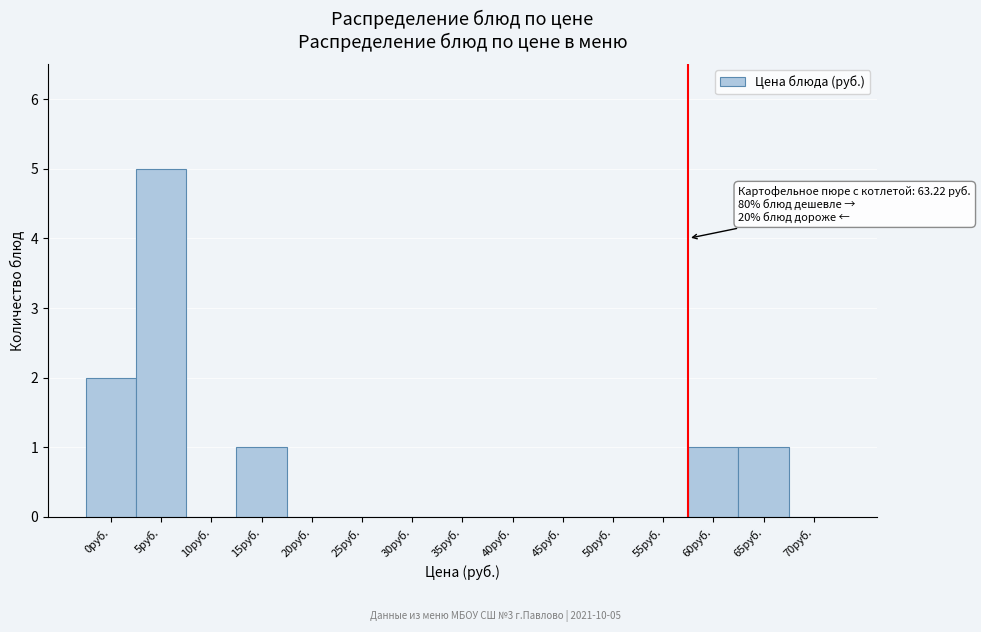

Reading left to right, extract all data points from this chart.

0руб.=2	5руб.=5	10руб.=0	15руб.=1	20руб.=0	25руб.=0	30руб.=0	35руб.=0	40руб.=0	45руб.=0	50руб.=0	55руб.=0	60руб.=1	65руб.=1	70руб.=0